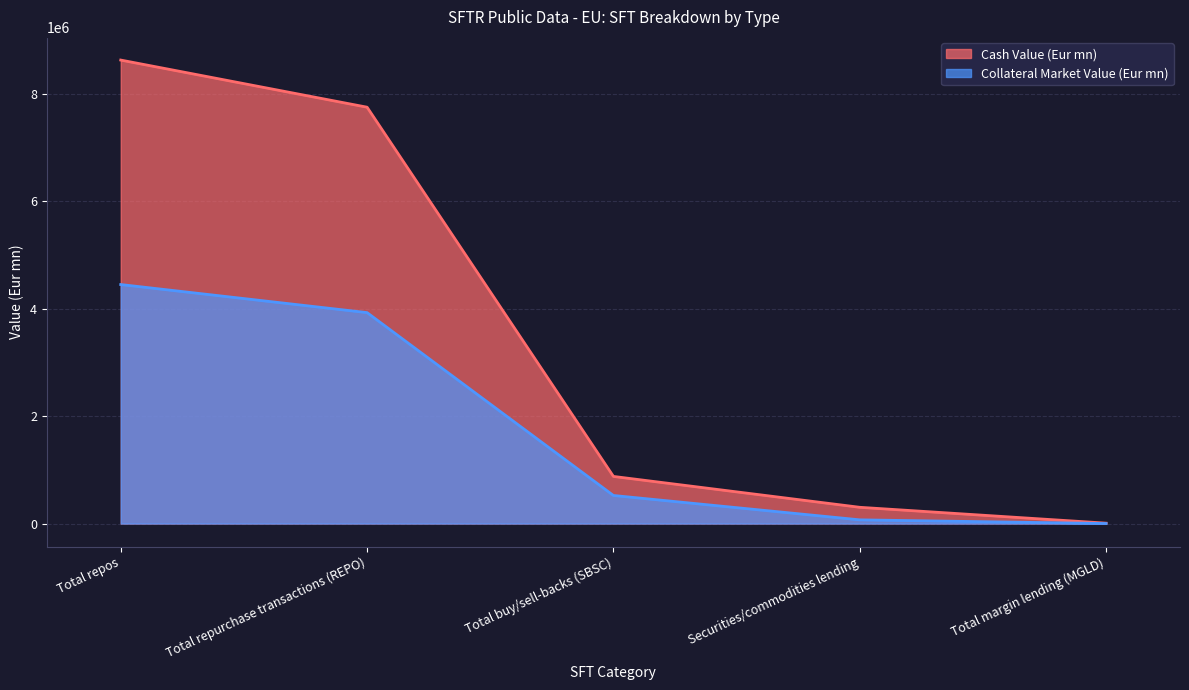

List the series in order of their peak value, lowest first.

Collateral Market Value (Eur mn), Cash Value (Eur mn)